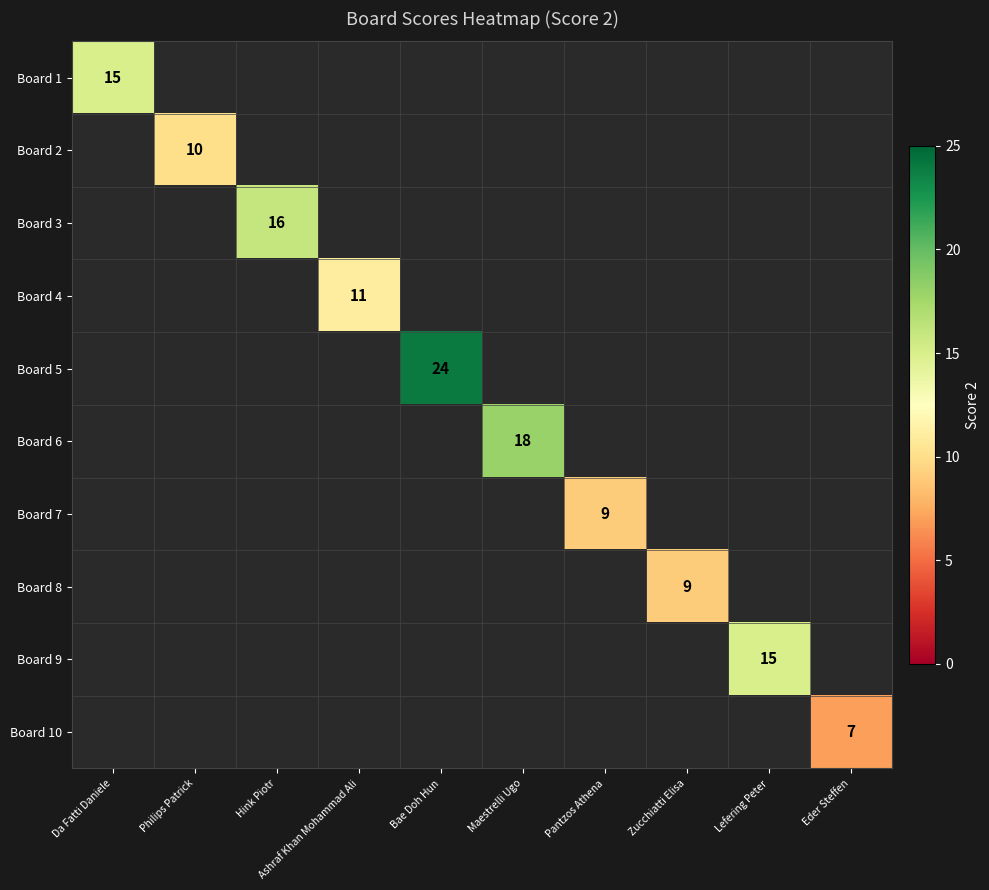

What is the maximum value shown in the chart?

24.0